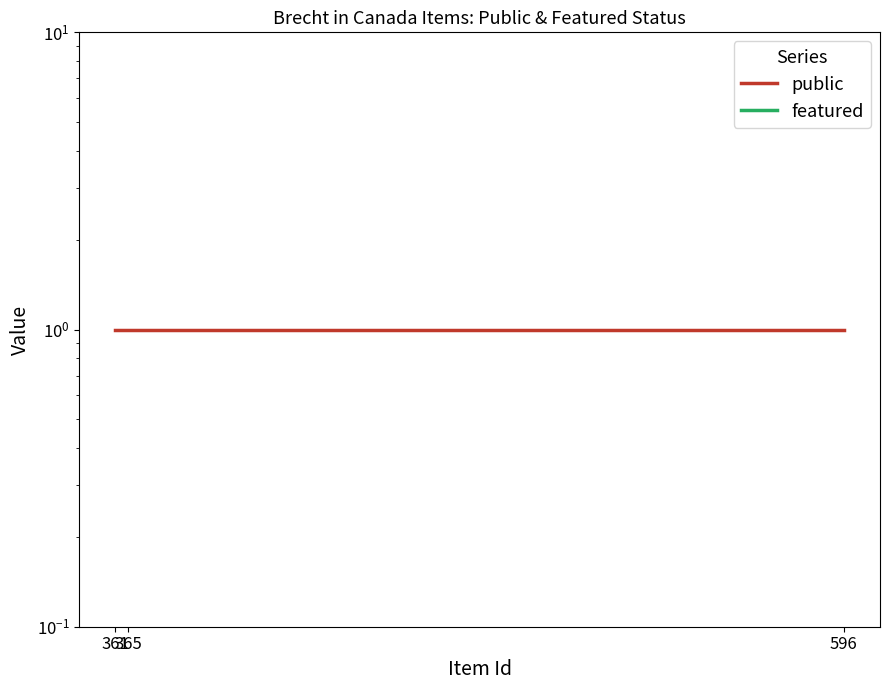

How many data points does each series have?

3